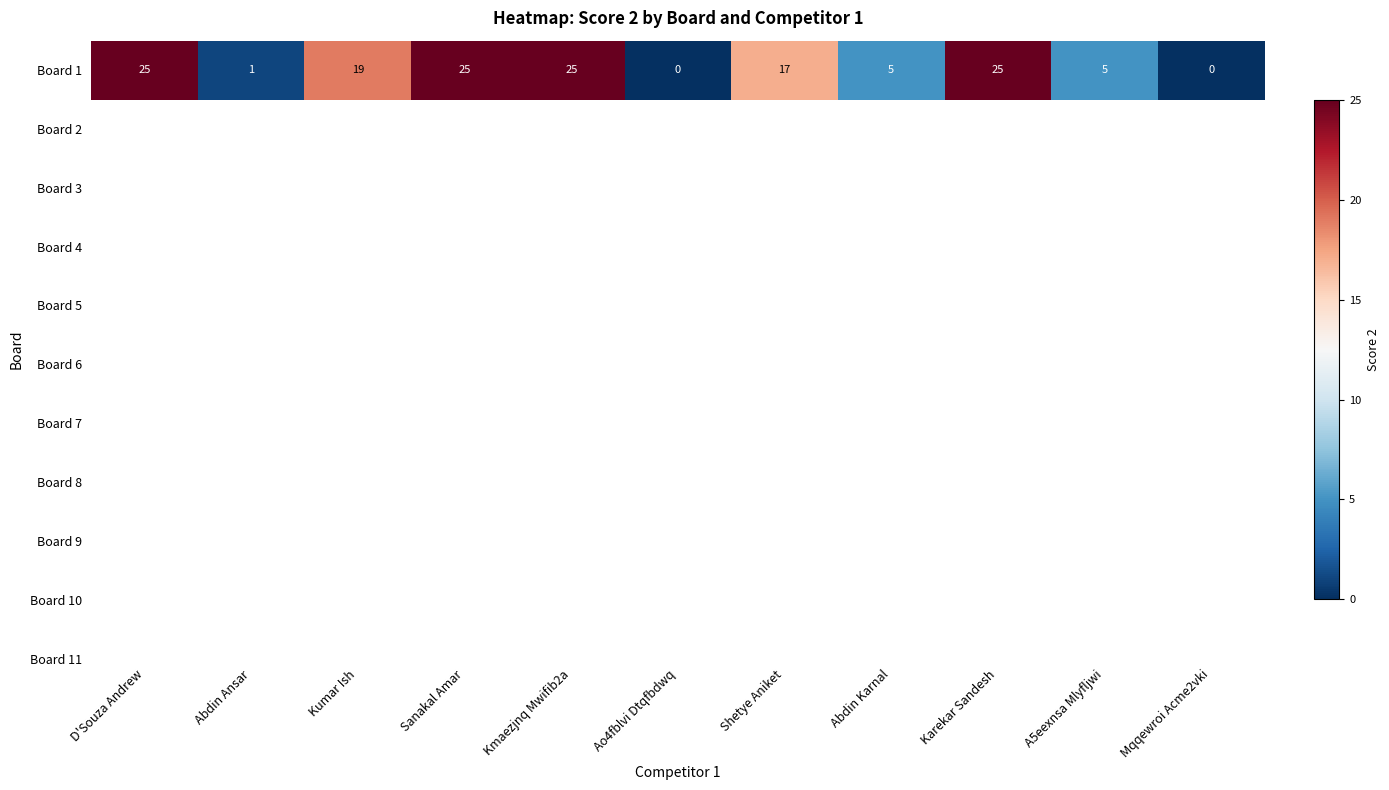

List the labels in order of value, smallest first.

Ao4fblvi Dtqfbdwq, Mqqewroi Acme2vki, Abdin Ansar, Abdin Karnal, A5eexnsa Mlyfljwi, Shetye Aniket, Kumar Ish, D'Souza Andrew, Sanakal Amar, Kmaezjnq Mwifib2a, Karekar Sandesh